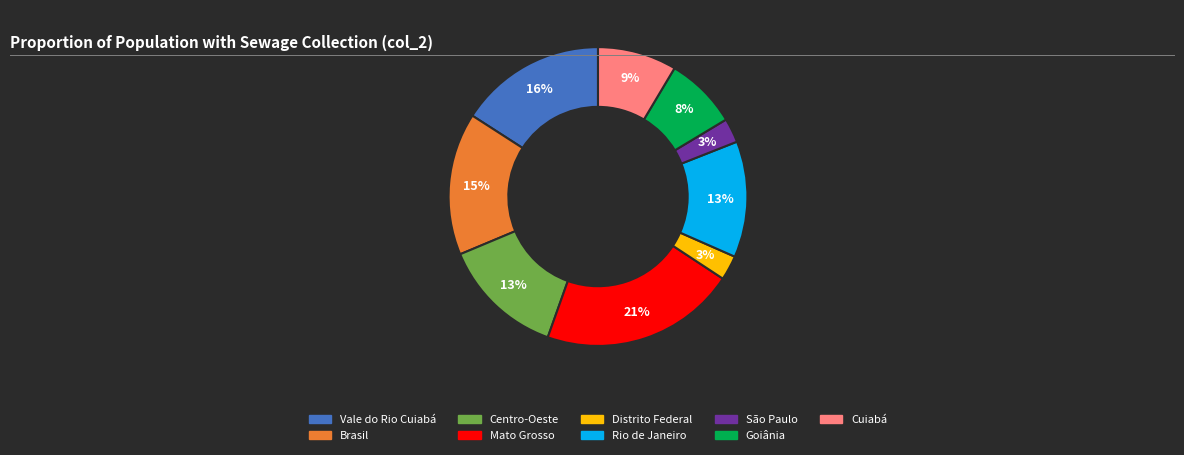

To the nearest percent, what is the combined percentage of São Paulo and Mato Grosso?

24%